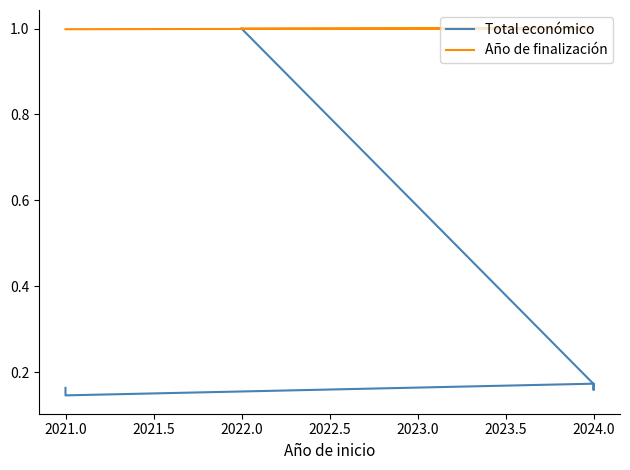

True or false: Total económico and Año de finalización intersect in this chart.

False